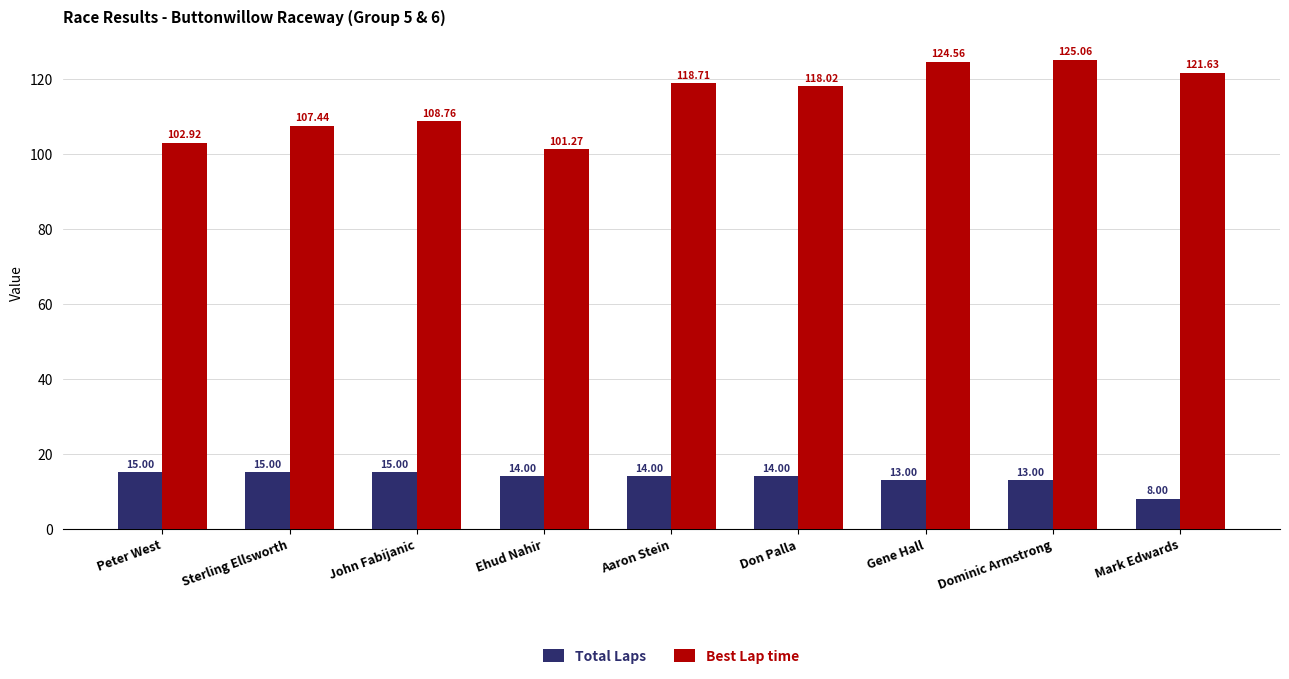

How many data points does each series have?

9